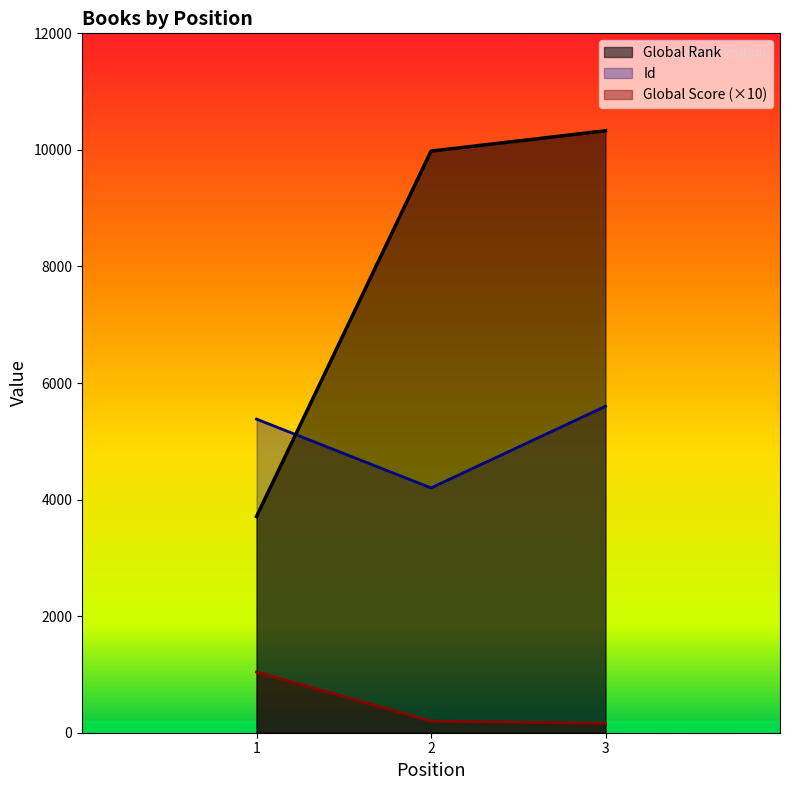

What are all the series names shown in the legend?

Global Rank, Id, Global Score (×10)